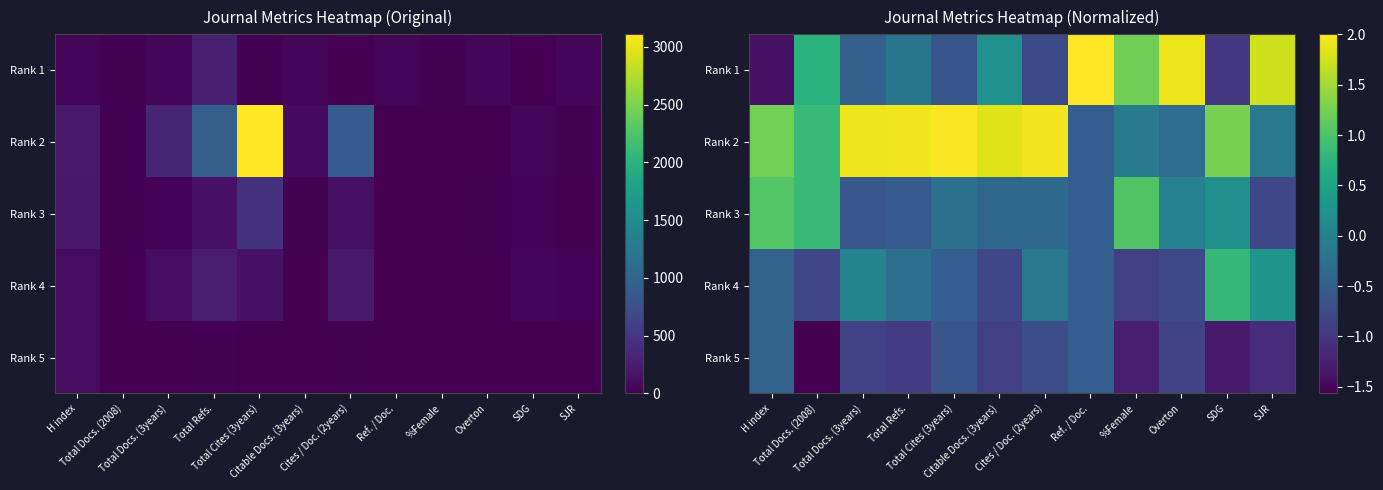

Which category has the highest value in the Rank 5 series?

H index